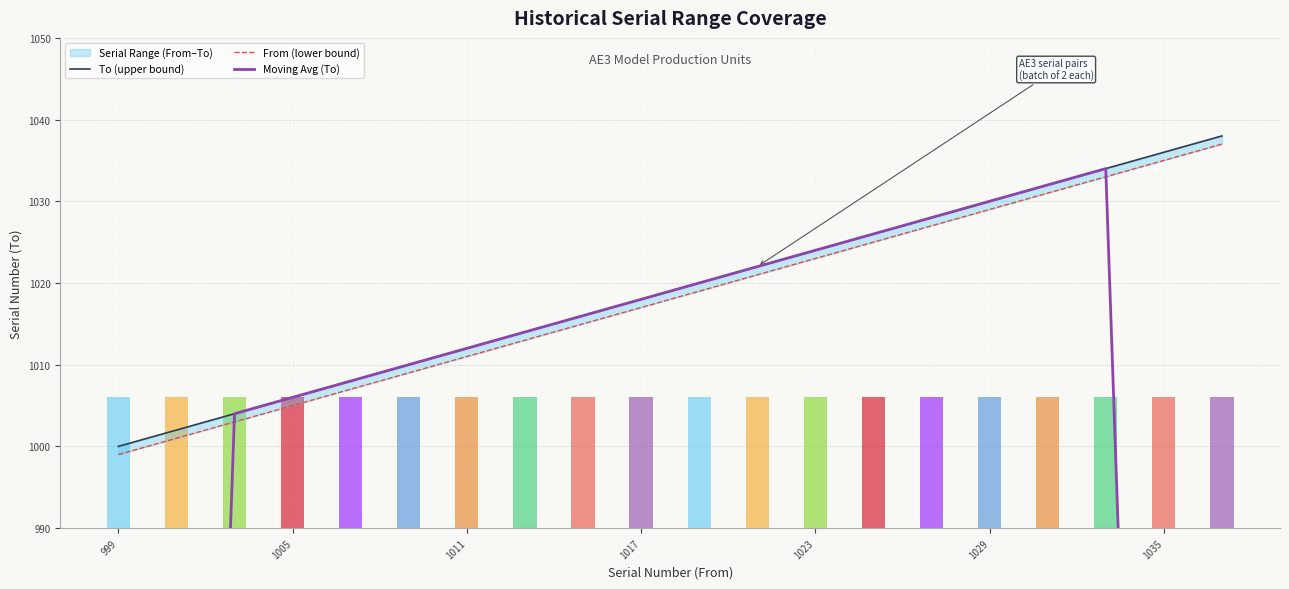

Is it true that To (upper bound) equals 543.5 at 13?

False